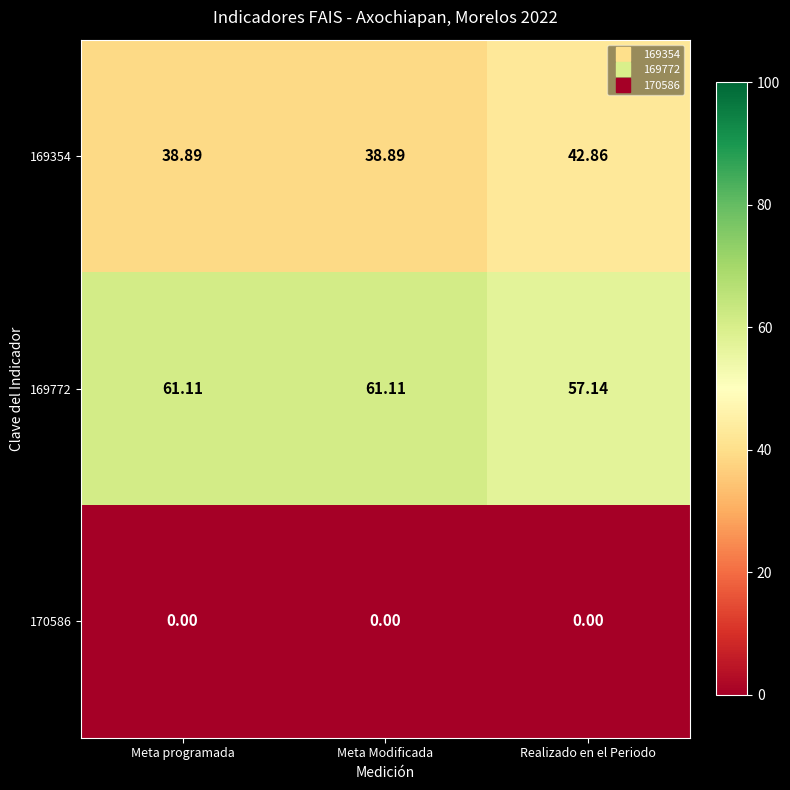

Reading left to right, transcribe all the data shown in this chart.

169354: Meta programada=38.9	Meta Modificada=38.9	Realizado en el Periodo=42.9
169772: Meta programada=61.1	Meta Modificada=61.1	Realizado en el Periodo=57.1
170586: Meta programada=0.0	Meta Modificada=0.0	Realizado en el Periodo=0.0